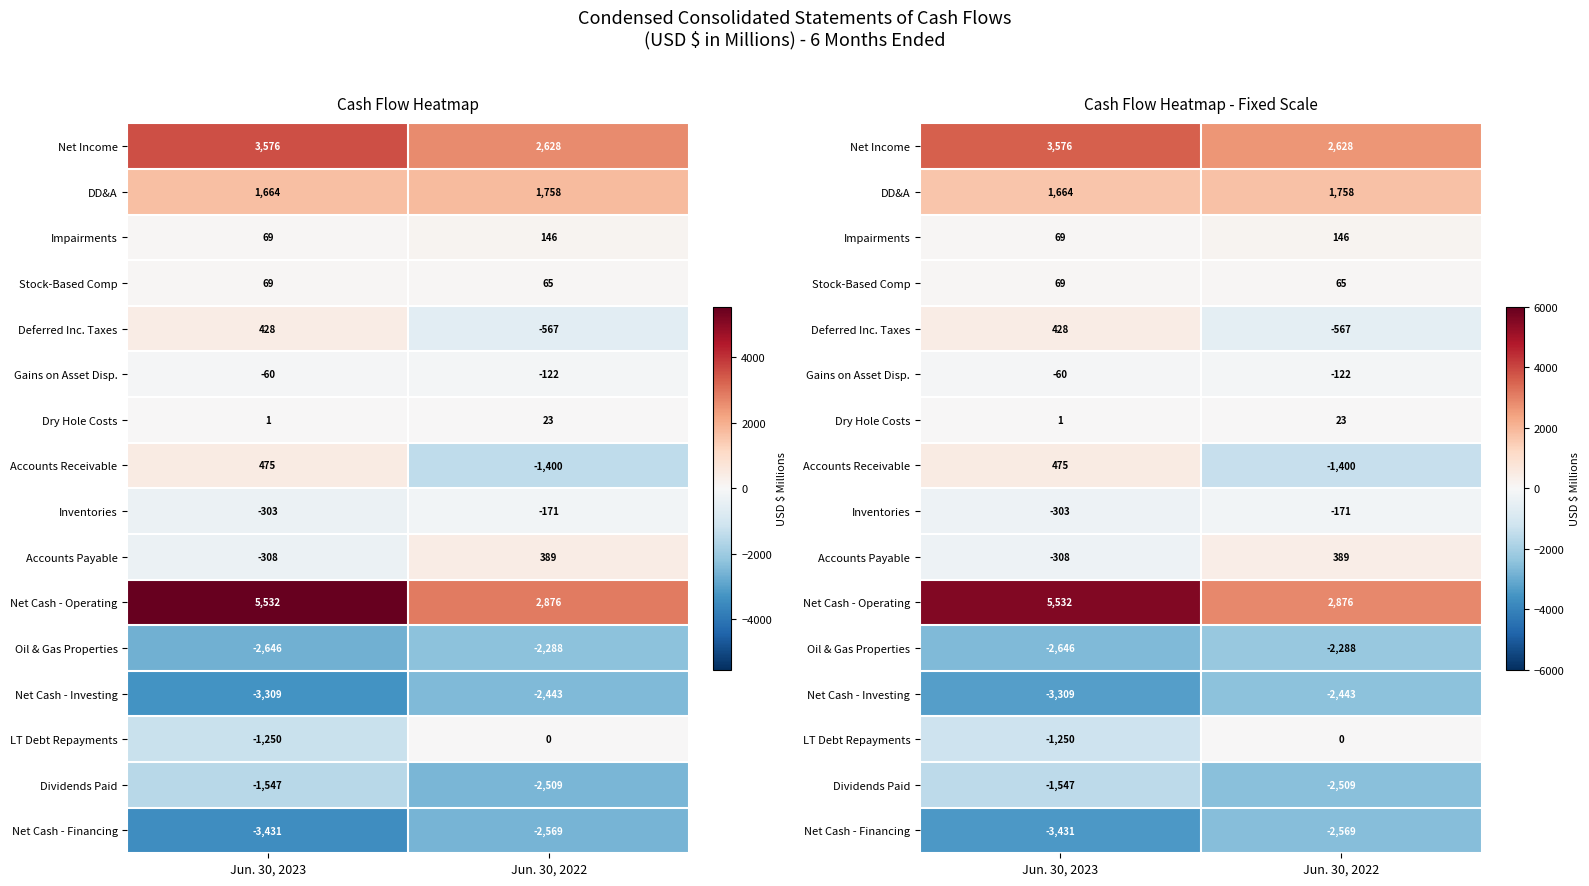

Count the number of data series in this chart.

16